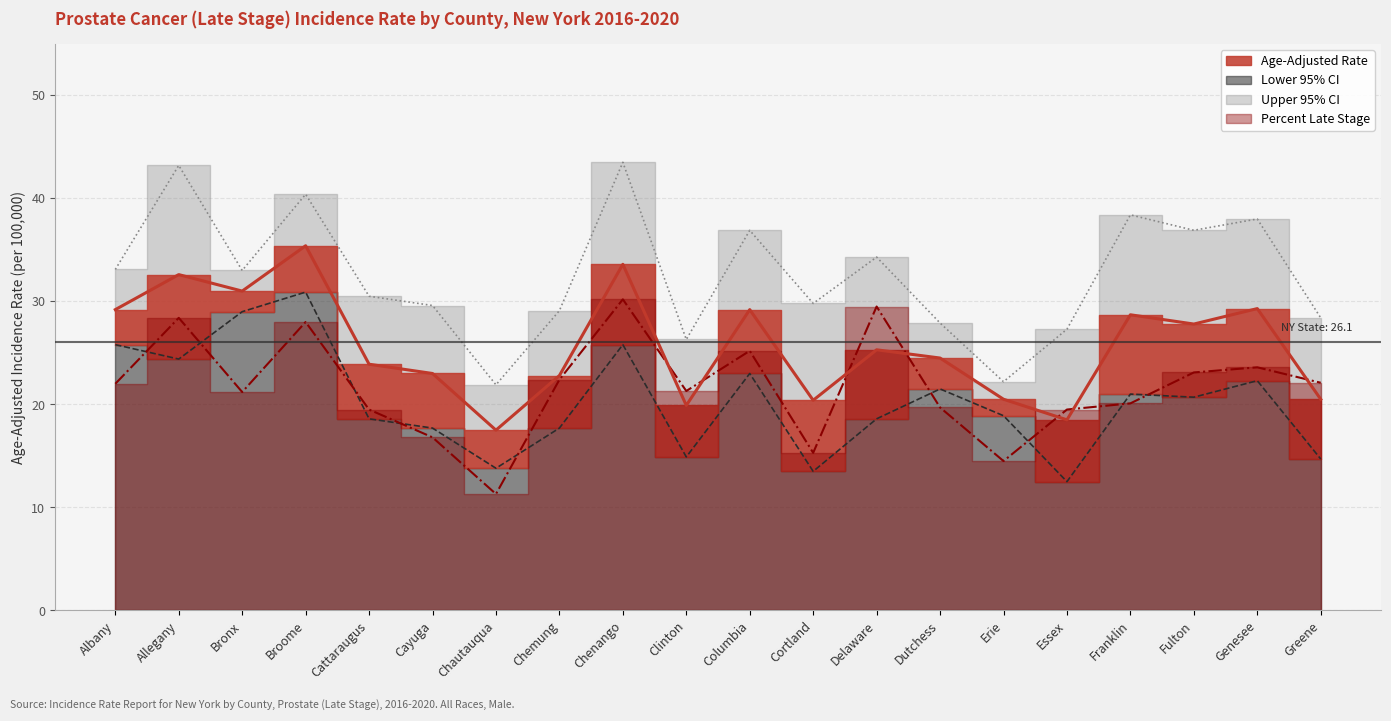

How many series are shown in this chart?

4